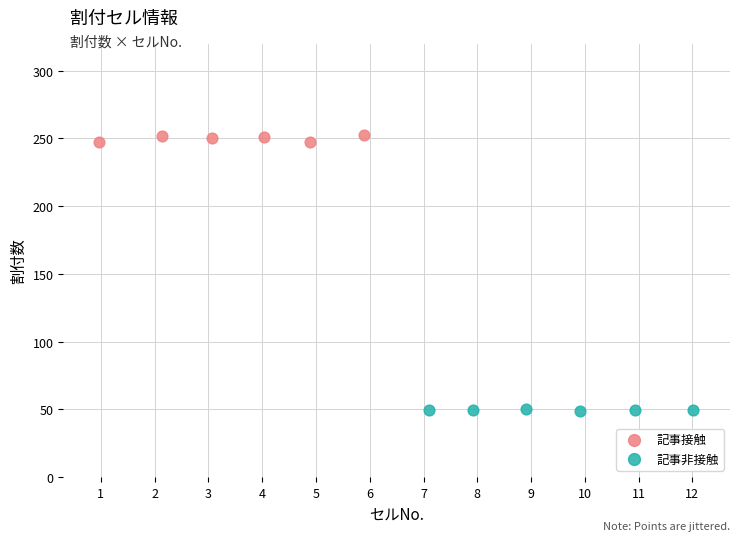

Which series contains the lowest Y value?

記事非接触